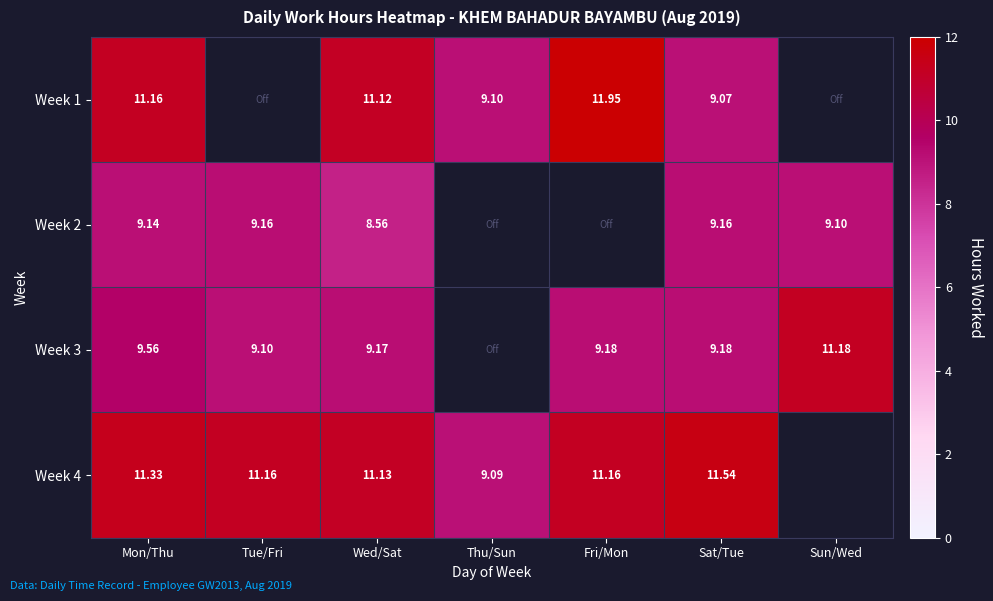

Is the value of Week 4 at Wed/Sat greater than the value of Week 3 at Wed/Sat?

Yes